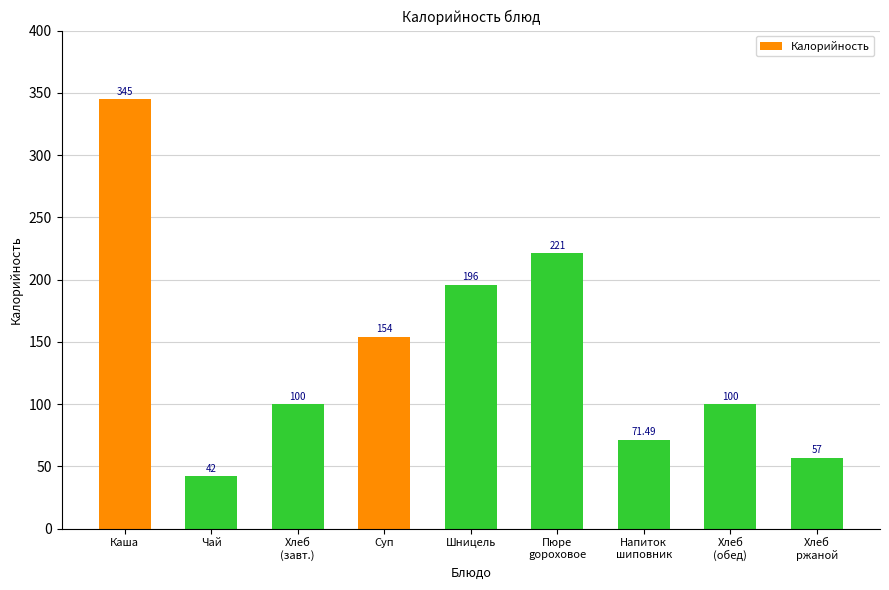

What is the average value?

142.9